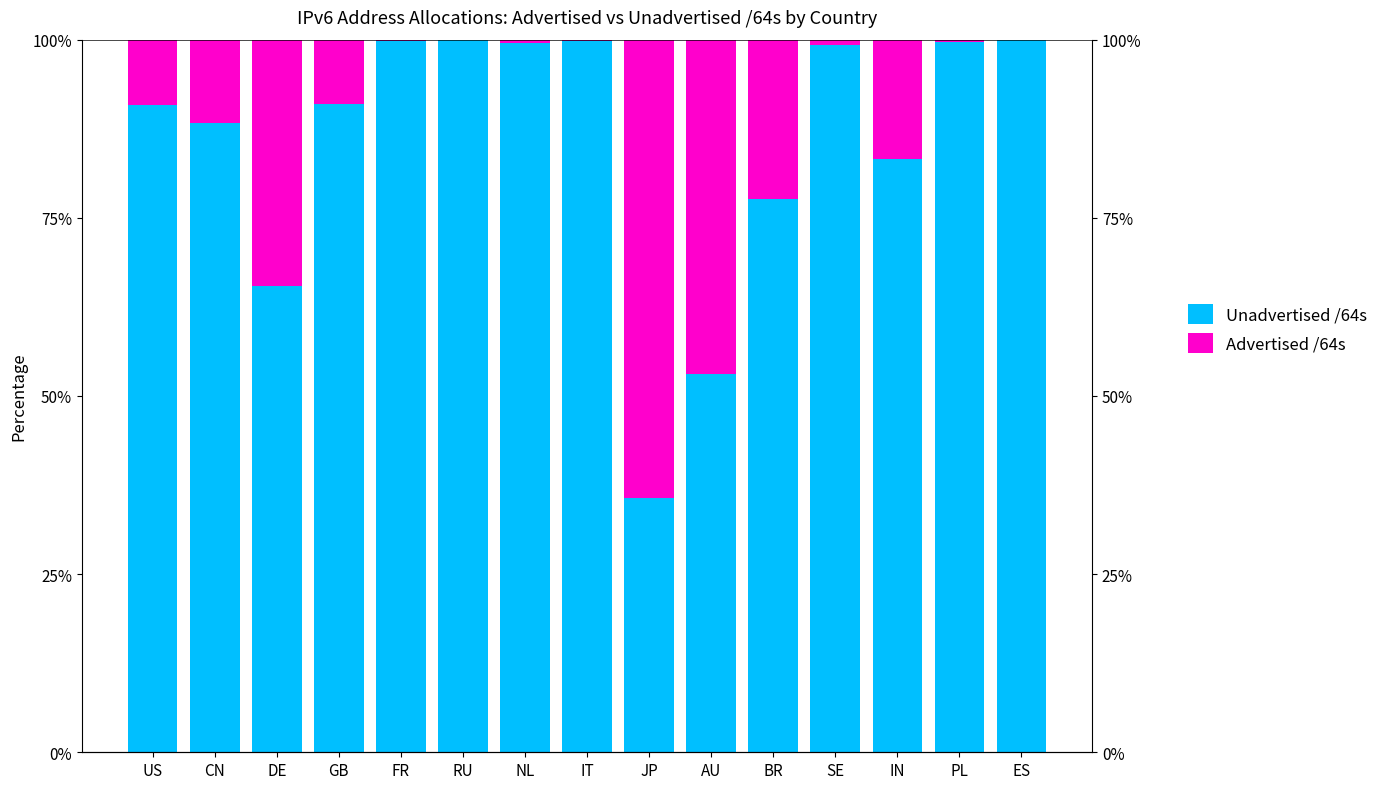

Count the number of categories in the chart.

15